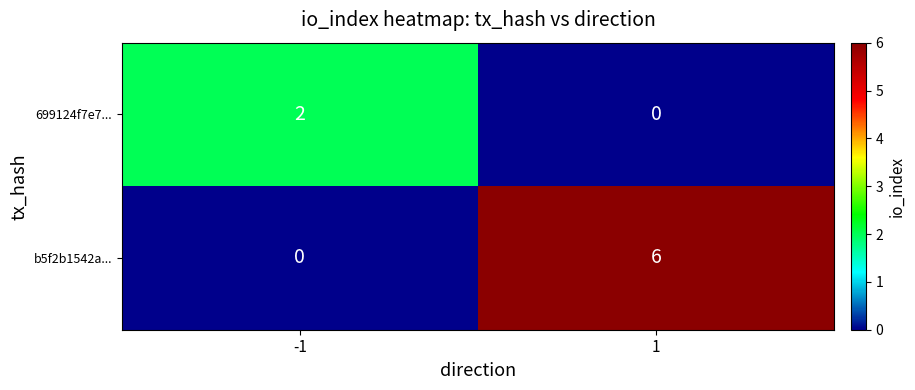

The value of b5f2b1542a... at 1 is 1. True or false?

False